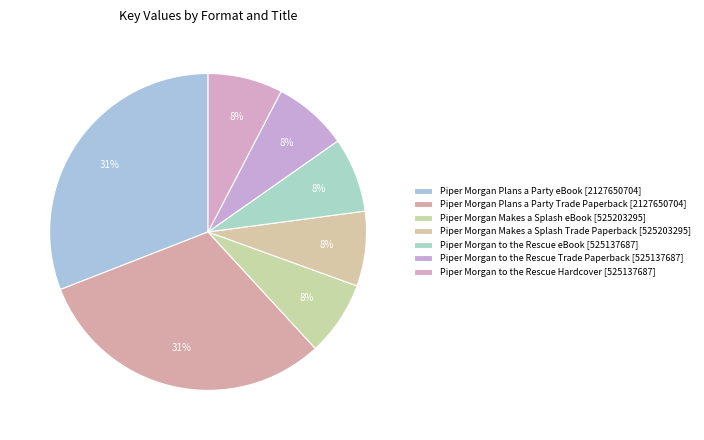

Count the number of slices in the pie.

7